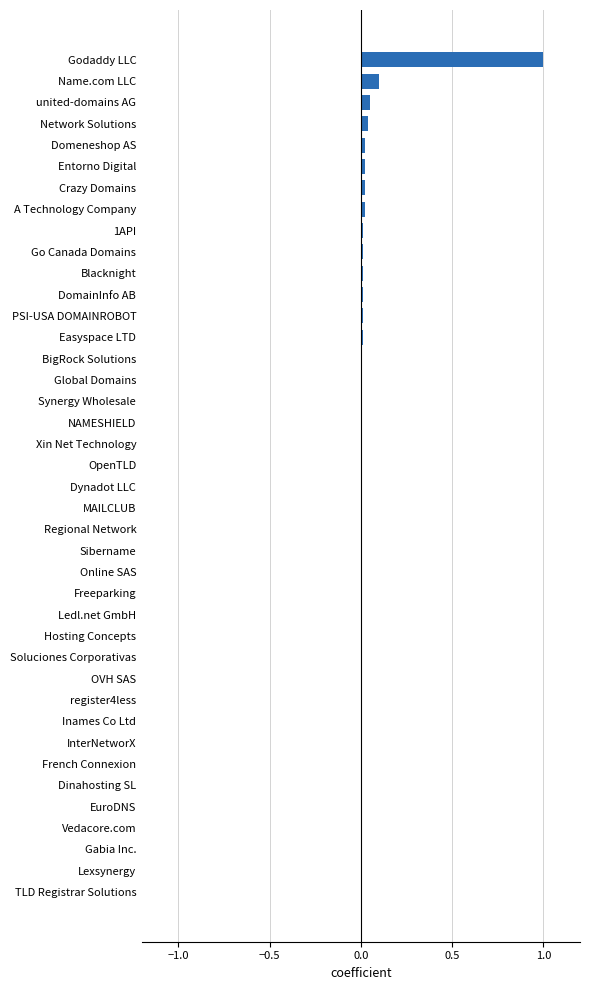

At which category does the chart reach its peak across all series?

Godaddy LLC